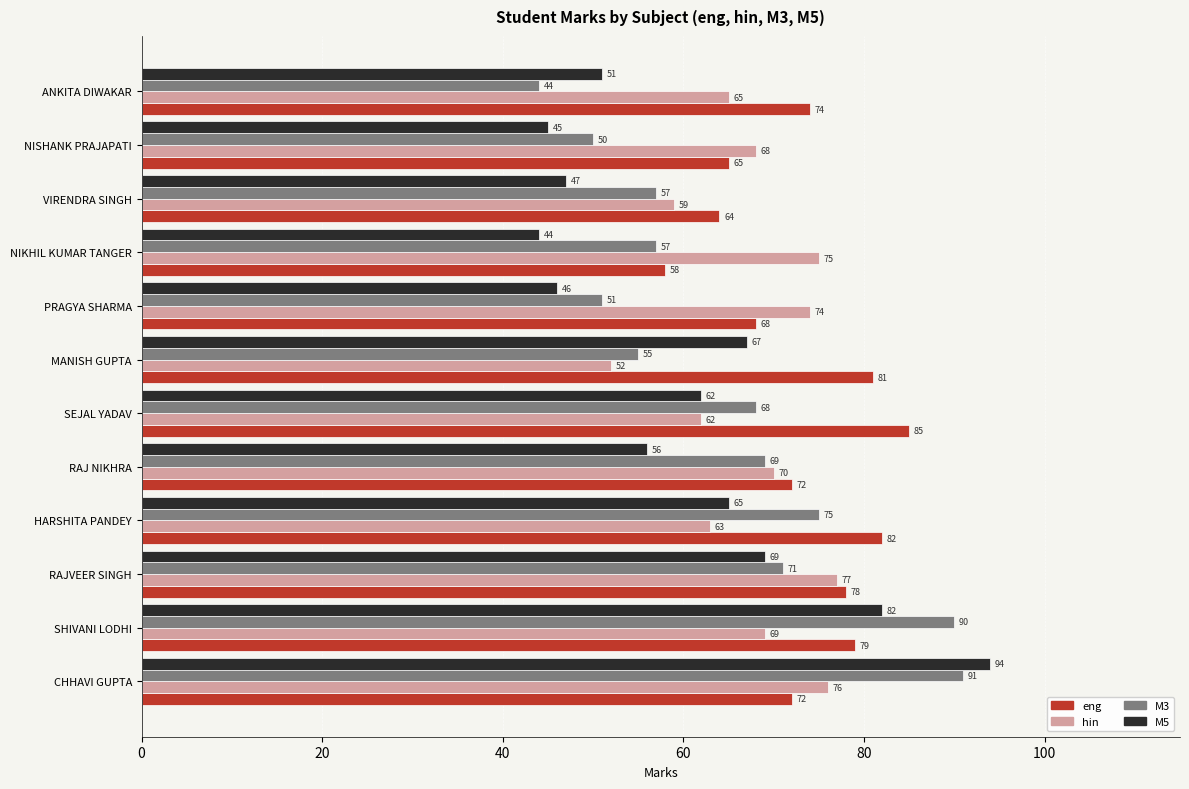

At which label is M5 closest to 69?

RAJVEER SINGH